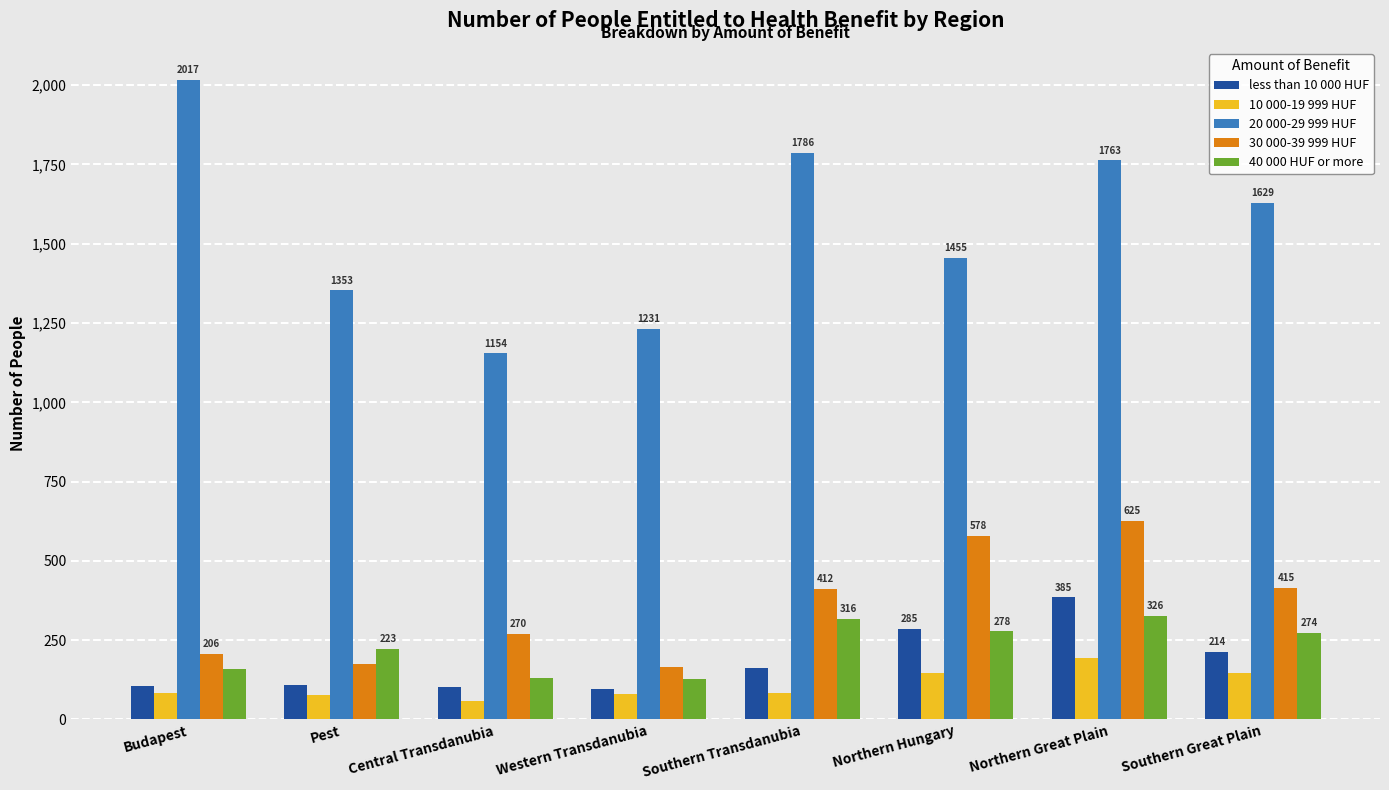

Read the less than 10 000 HUF value at Southern Great Plain, to the nearest 50.

200